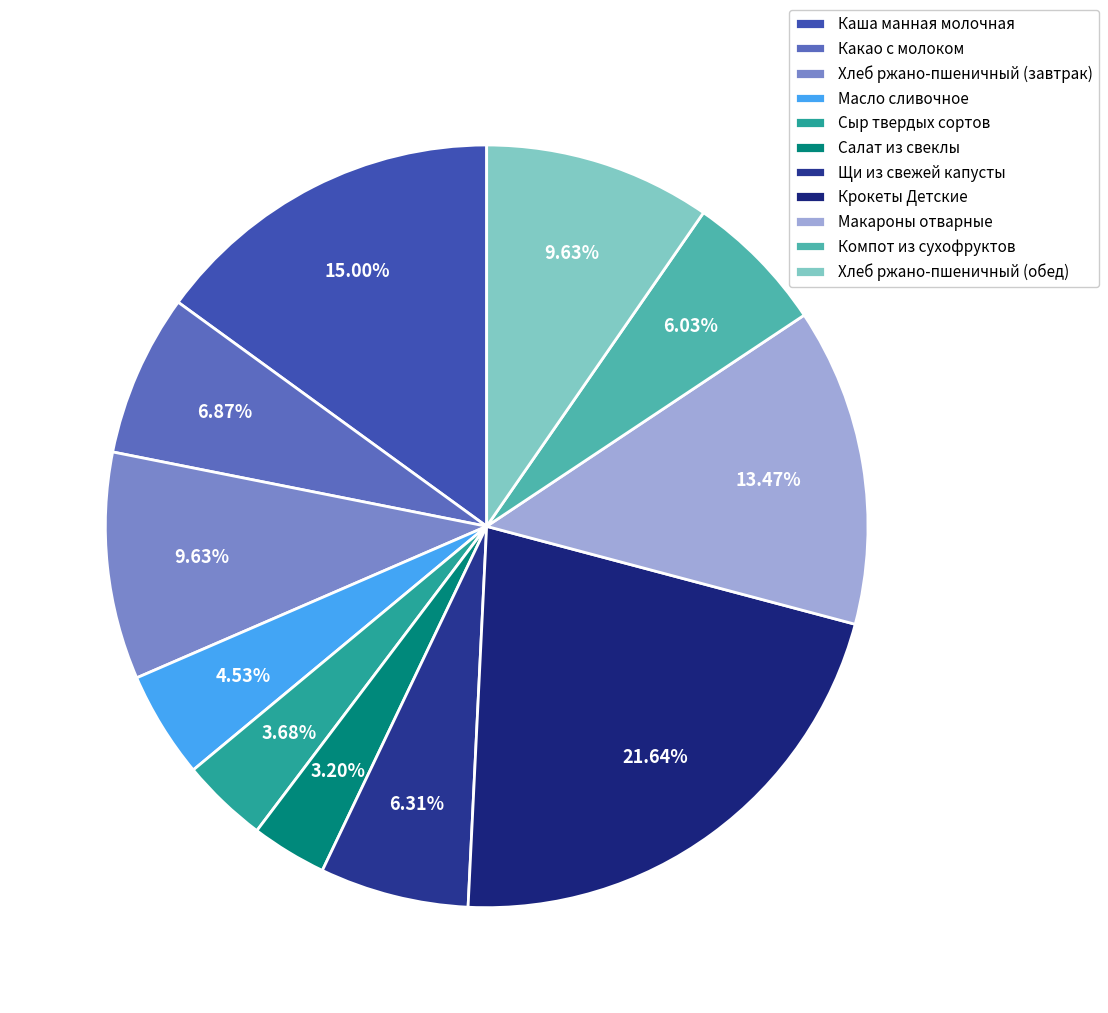

Which slice is the smallest?

Салат из свеклы